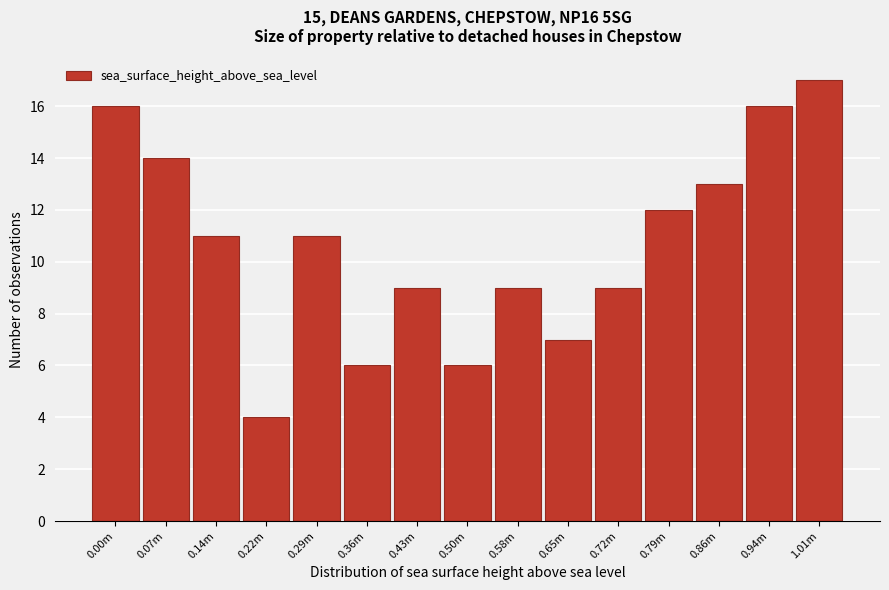

Reading left to right, transcribe all the data shown in this chart.

0.00m=16	0.07m=14	0.14m=11	0.22m=4	0.29m=11	0.36m=6	0.43m=9	0.50m=6	0.58m=9	0.65m=7	0.72m=9	0.79m=12	0.86m=13	0.94m=16	1.01m=17